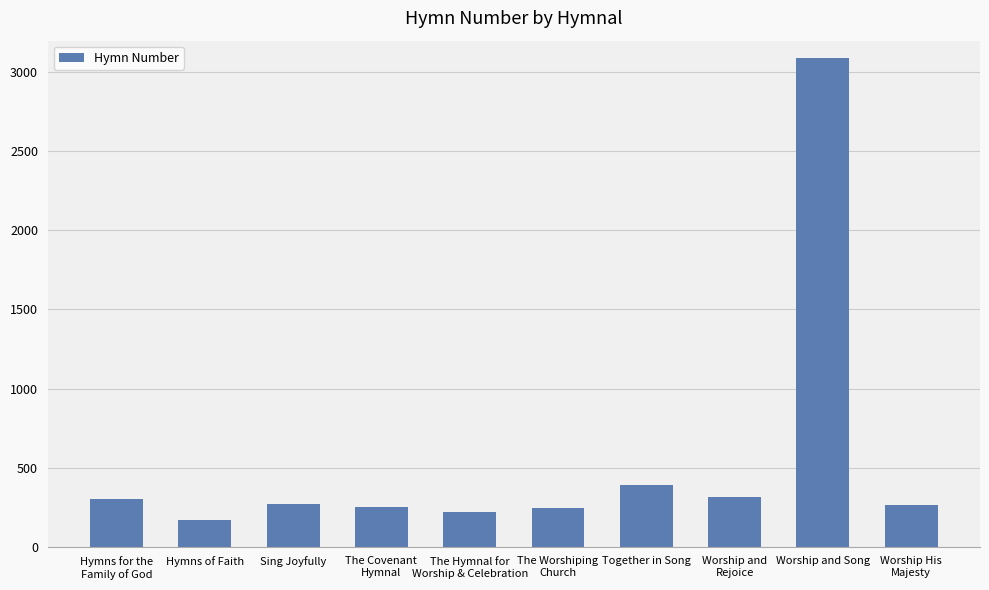

Does the chart contain stacked bars?

No